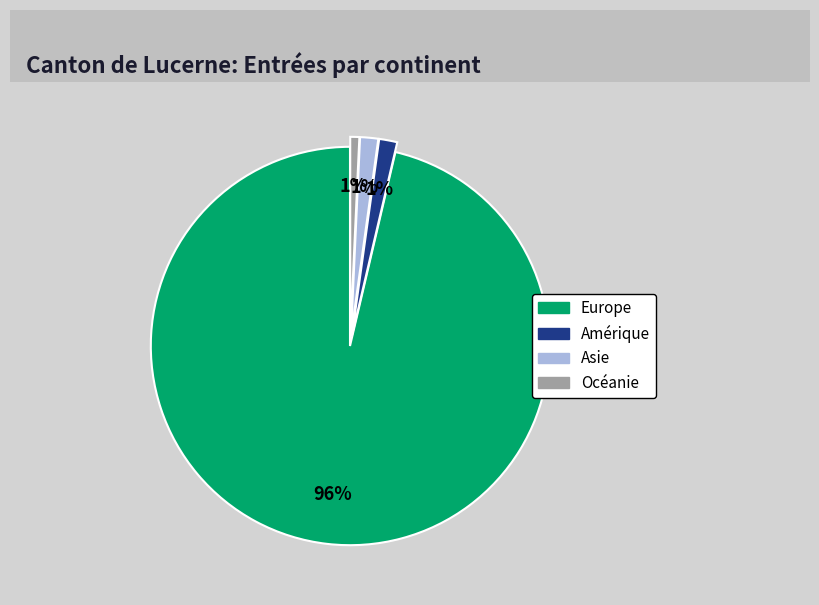

Does any single category account for the majority?

Yes